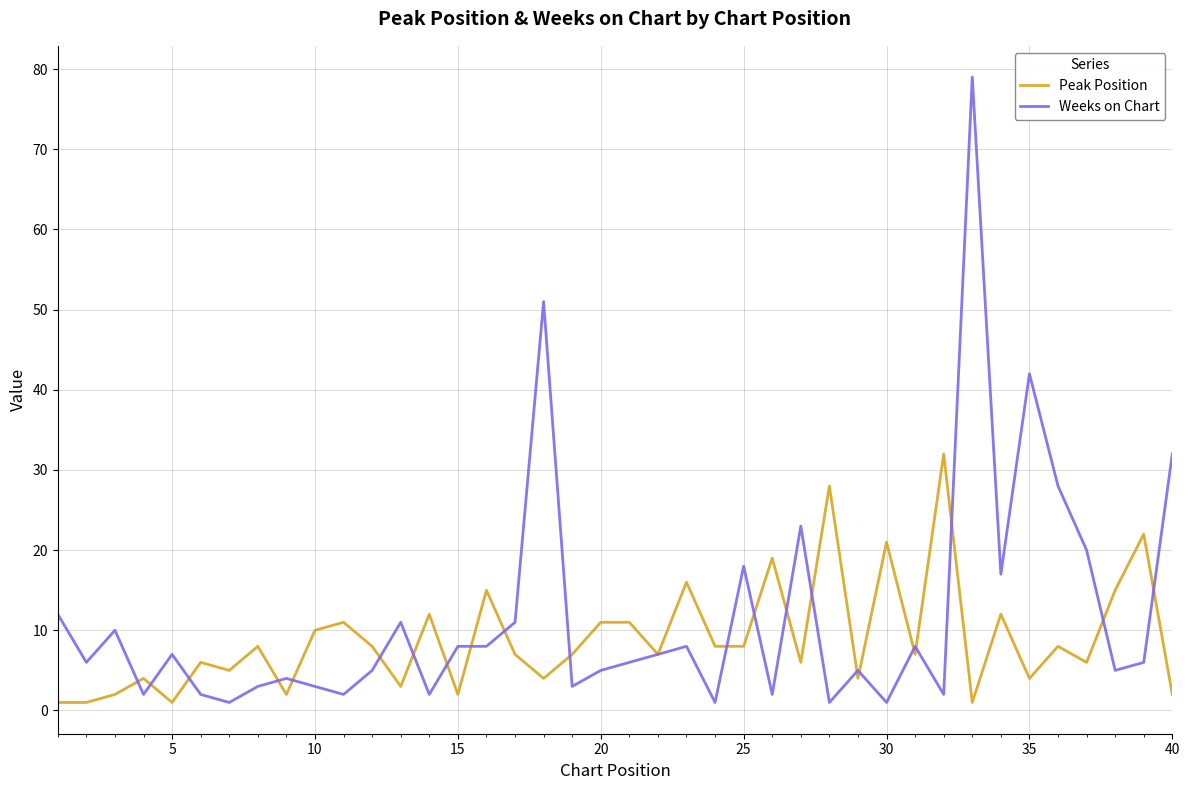

What is the maximum value shown in the chart?

79